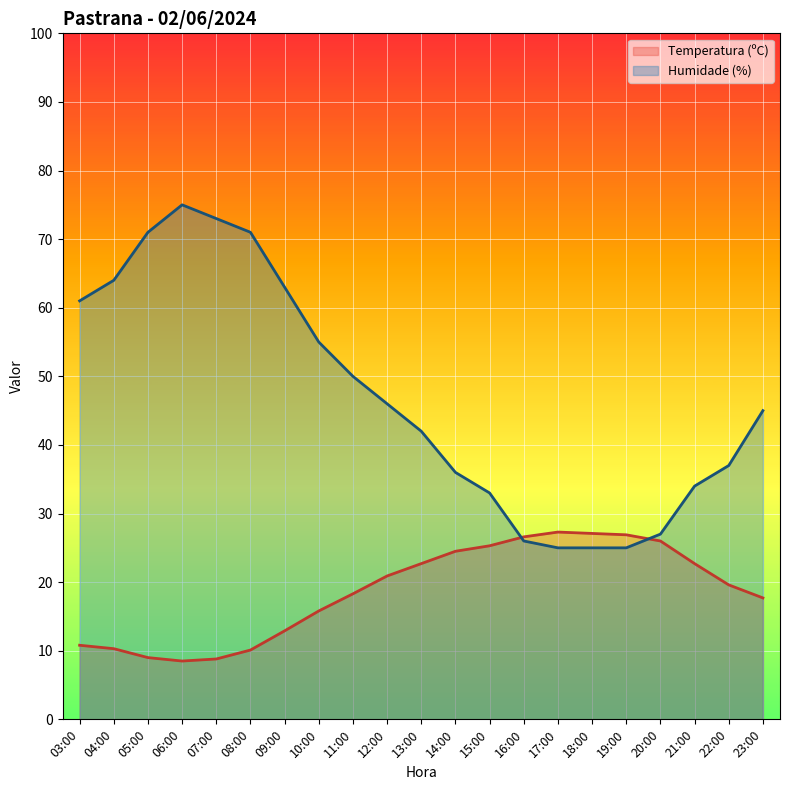

What are all the series names shown in the legend?

Temperatura (ºC), Humidade (%)